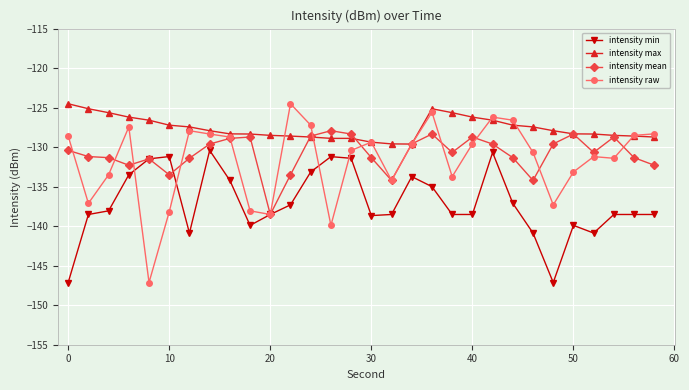

Is this an area chart (filled region under the line)?

No